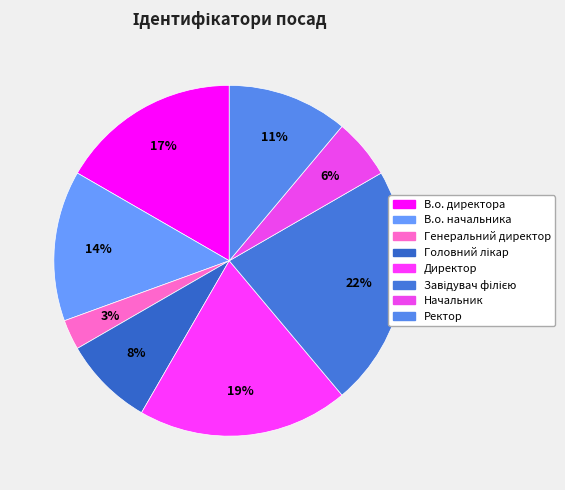

To the nearest percent, what is the combined percentage of Директор and Завідувач філією?

42%